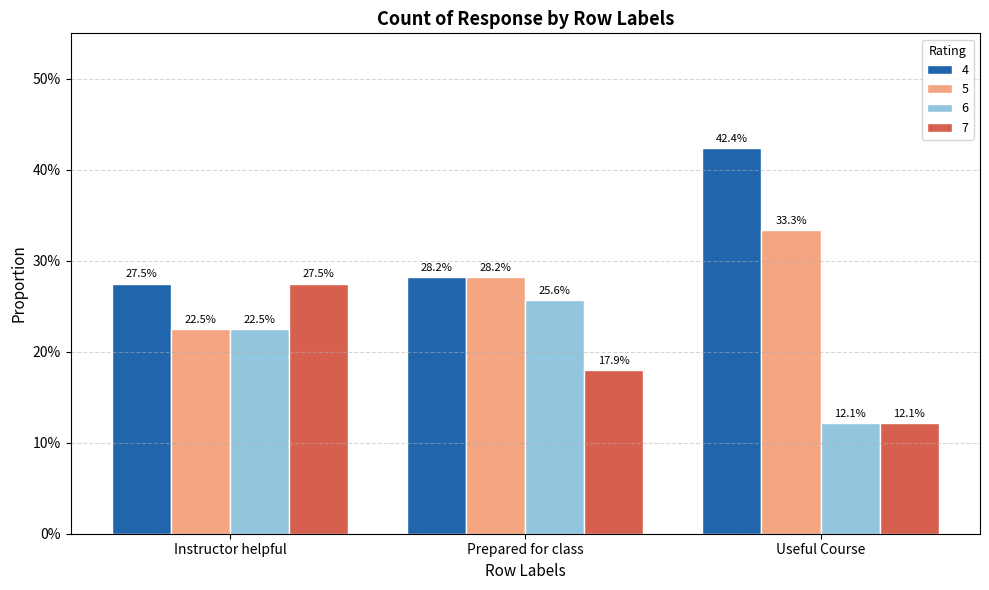

The 5 series shows 0.2 at Instructor helpful. True or false?

True